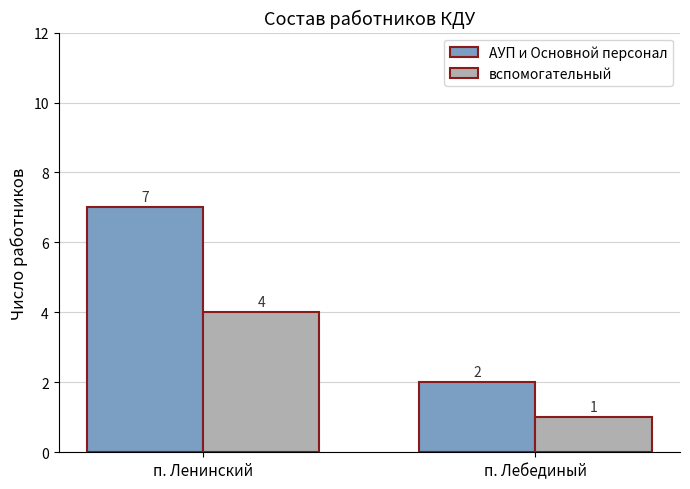

What is the value of the АУП и Основной персонал bar at the 1st from the left?

7